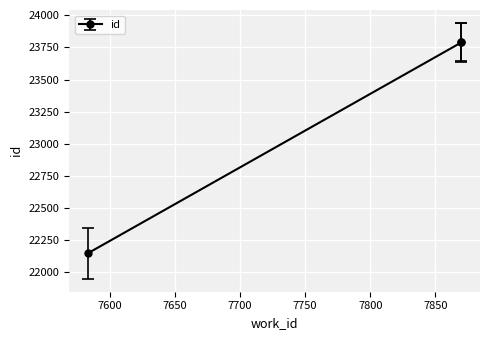

Does the chart display data point markers on the line(s)?

Yes